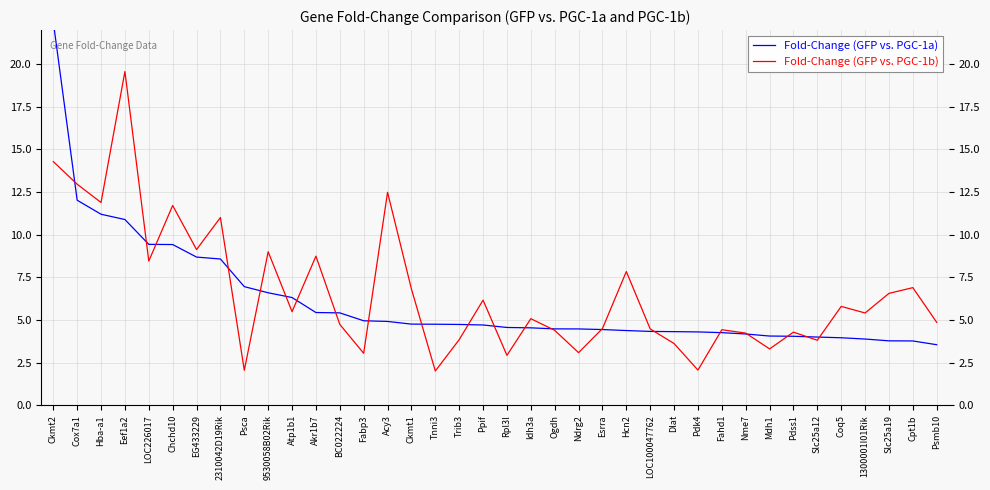

After their last crossing, which series has the higher values: Fold-Change (GFP vs. PGC-1a) or Fold-Change (GFP vs. PGC-1b)?

Fold-Change (GFP vs. PGC-1b)